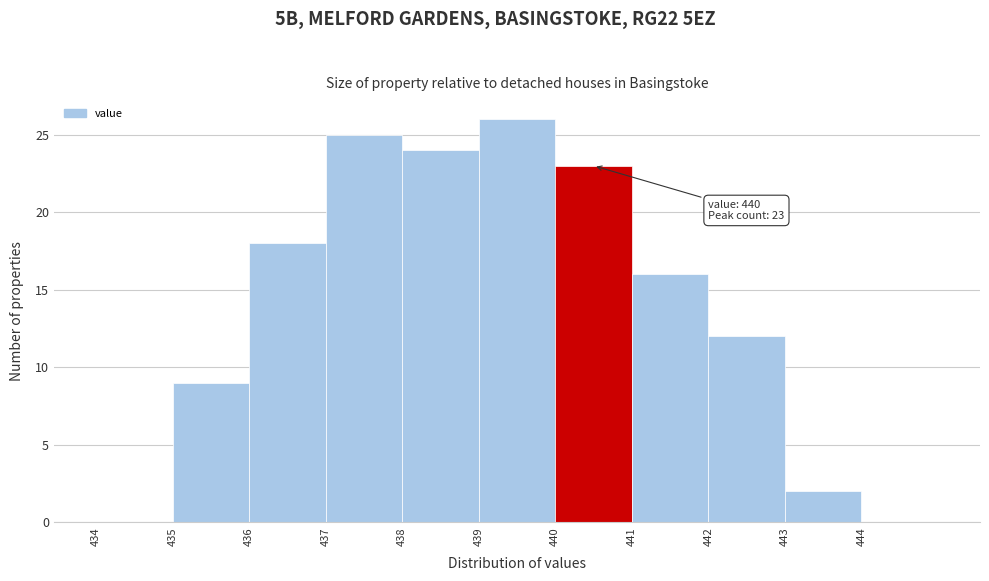

Over which range of the x-axis is the bar tallest?

439 to 440